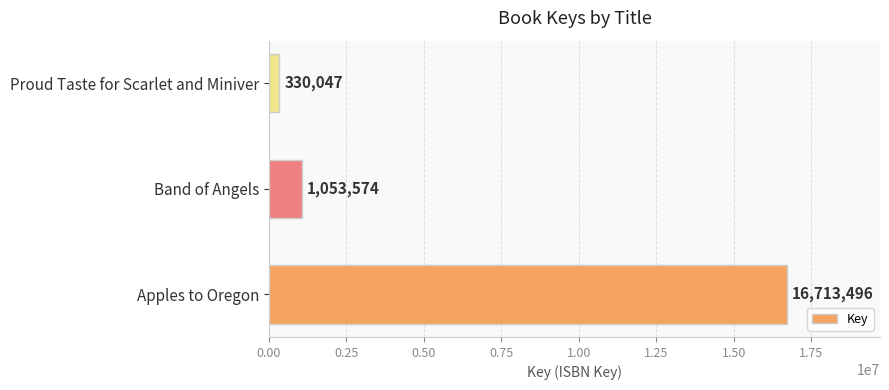

Rank the categories by value from lowest to highest.

Proud Taste for Scarlet and Miniver, Band of Angels, Apples to Oregon